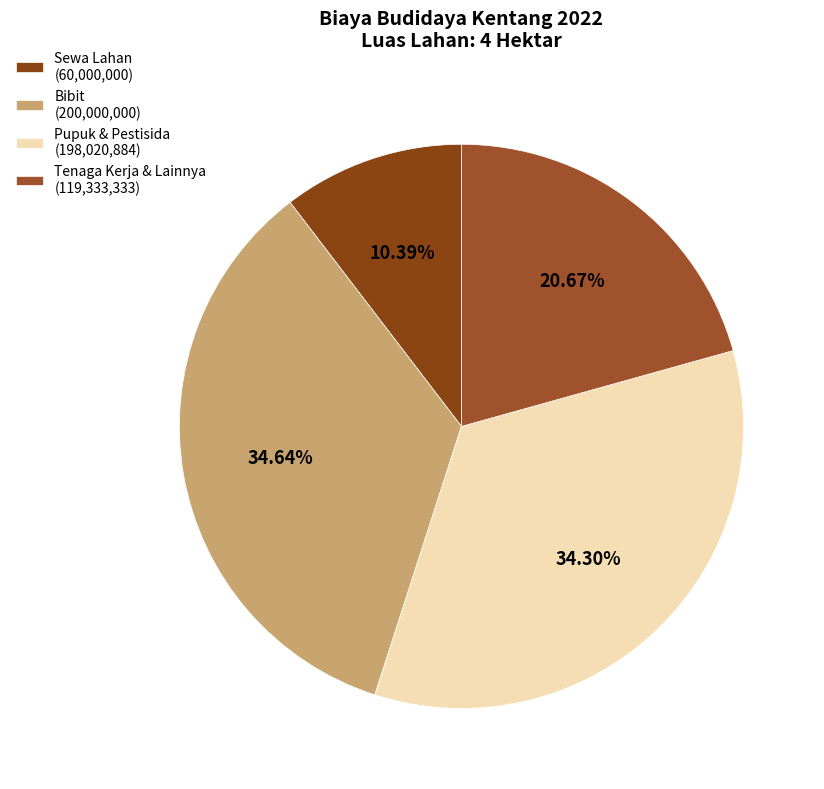

How many segments does this pie chart have?

4